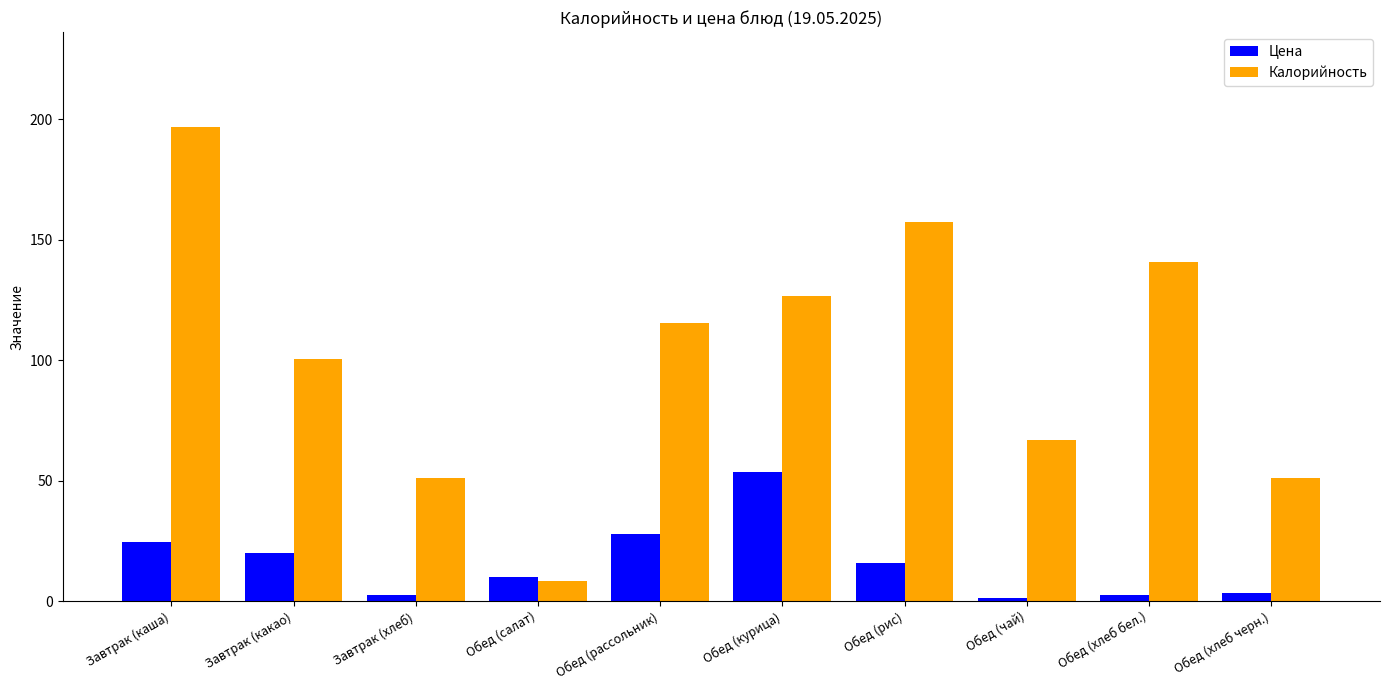

What is the approximate value of Цена at Обед (курица)?

53.6